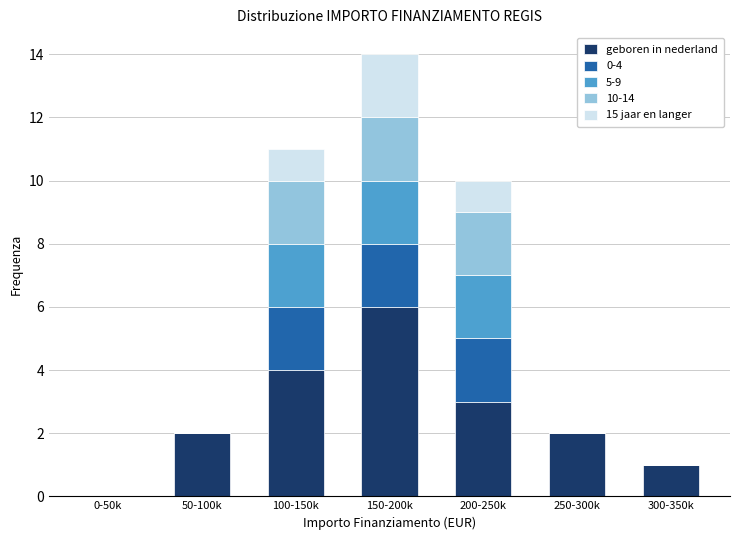

At which category is the sum across all series the highest?

150-200k